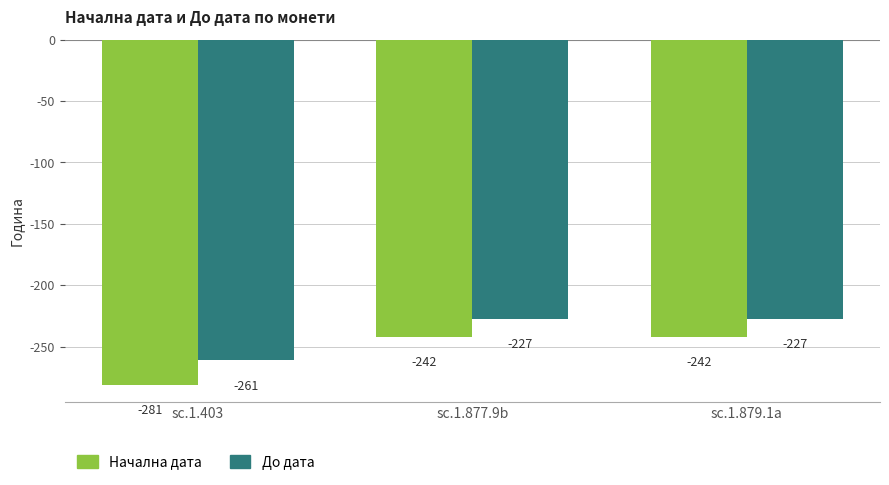

What is the total value across all series at sc.1.877.9b?

-469